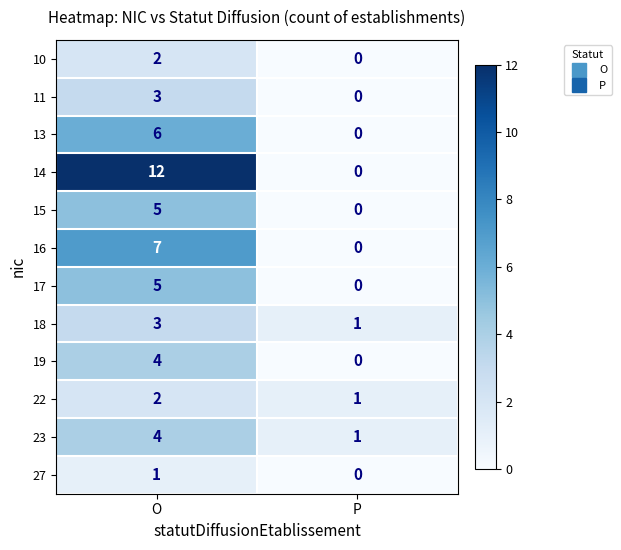

True or false: 27 has a value of 0 at O.

False